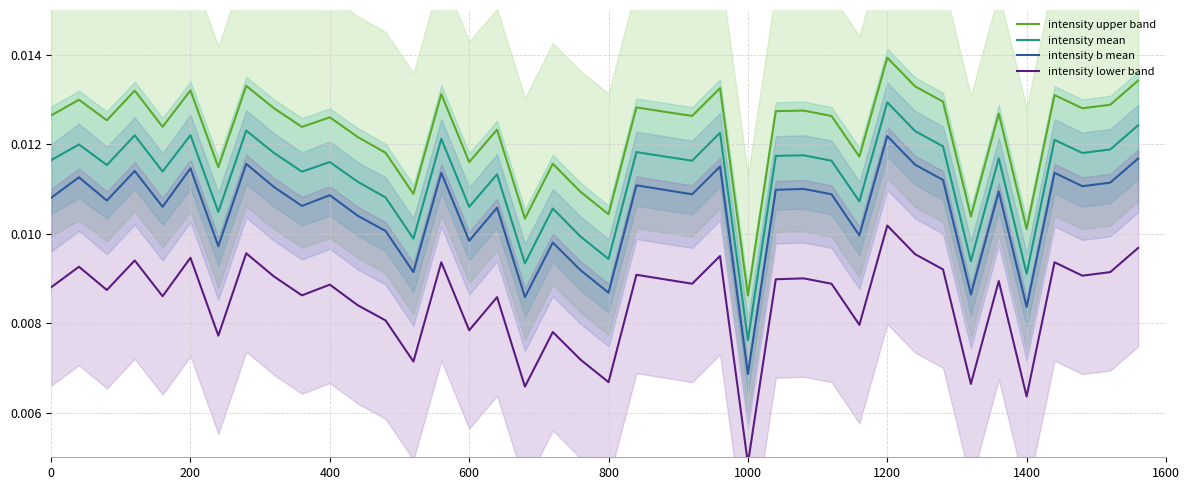

At which label is intensity upper band closest to 0?

1000